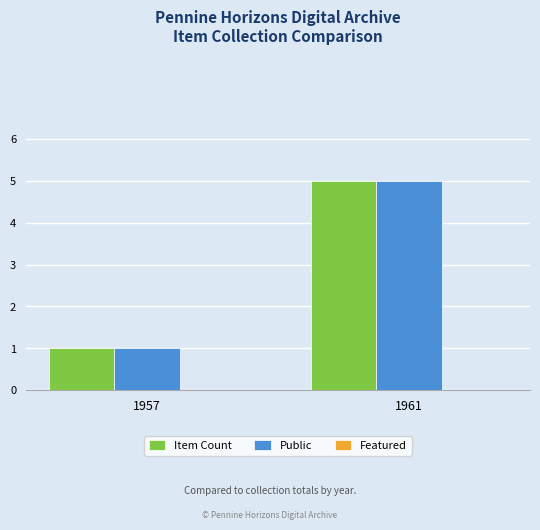

How many categories are shown in the chart?

2